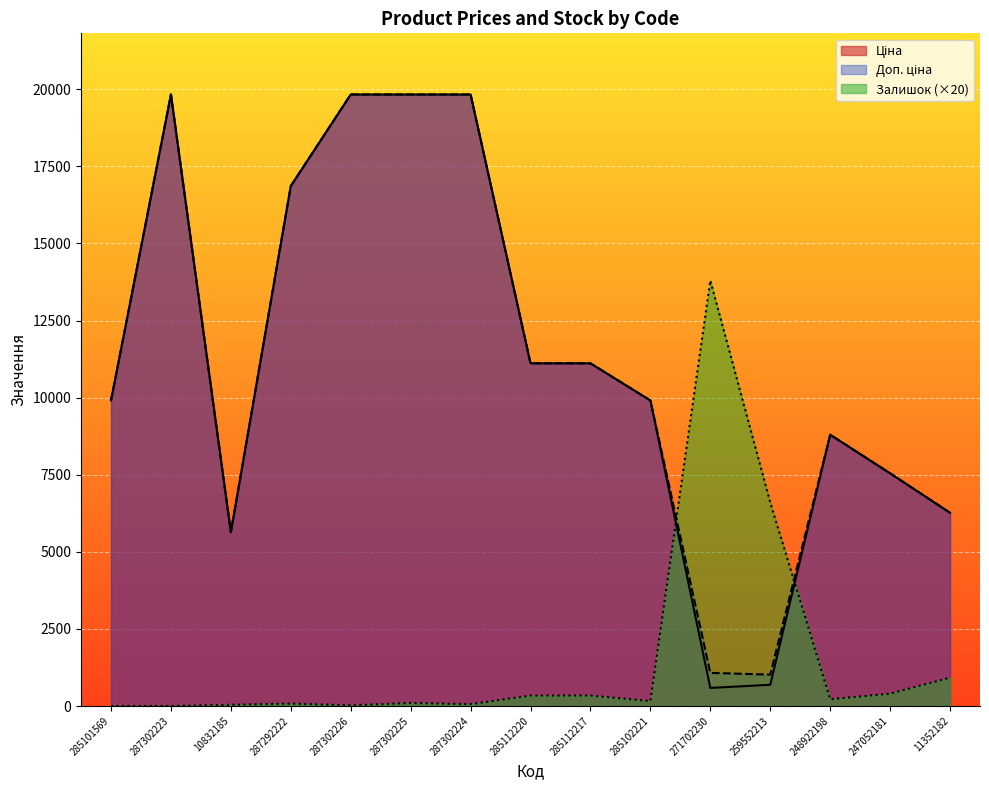

How many lines are shown in the chart?

3